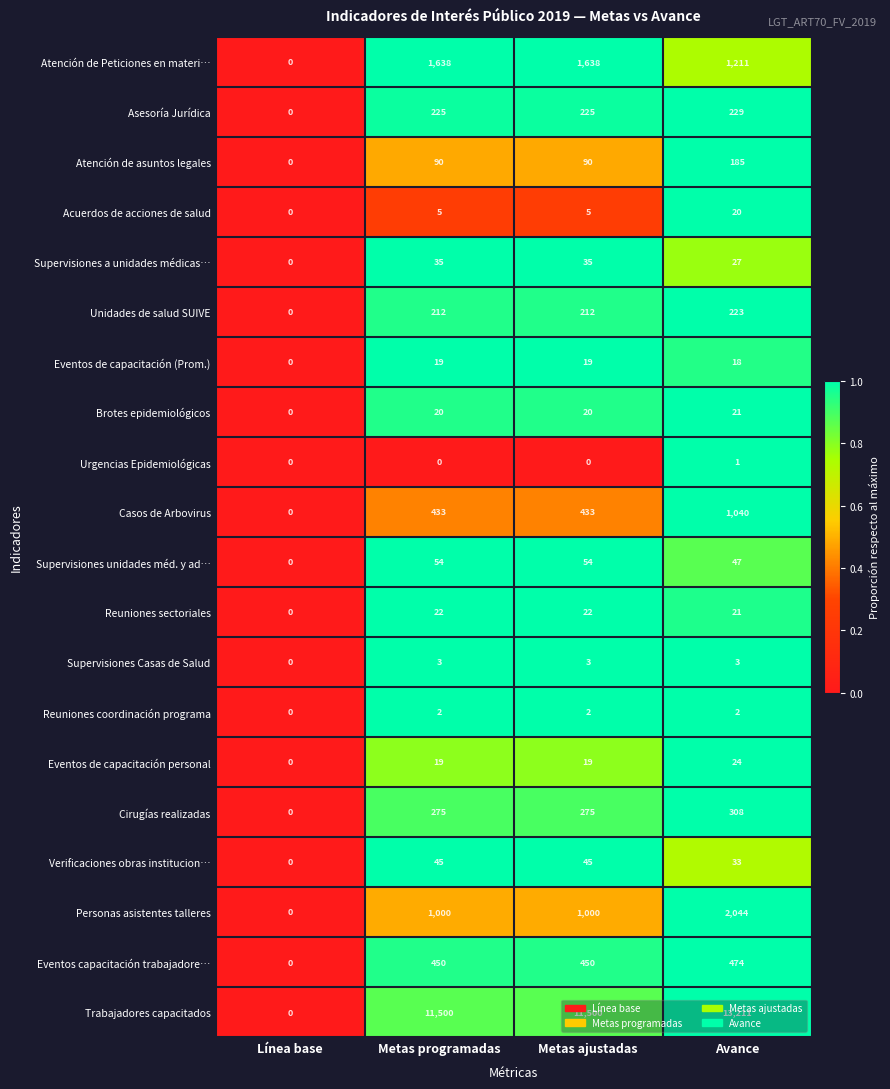

What is the difference between the highest and lowest values at Metas ajustadas?

11500